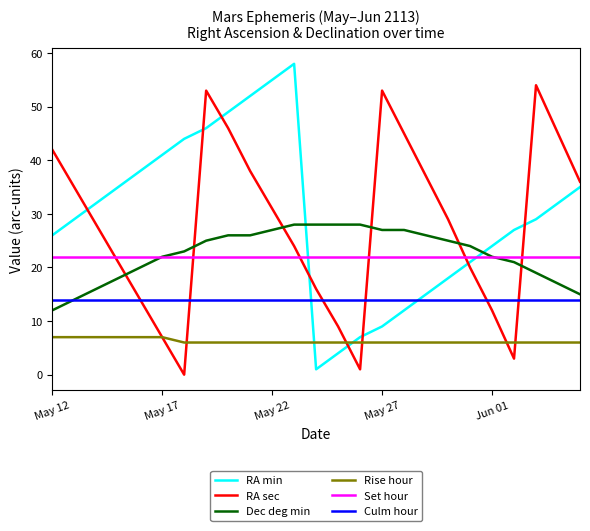

True or false: Rise hour and Culm hour intersect in this chart.

False